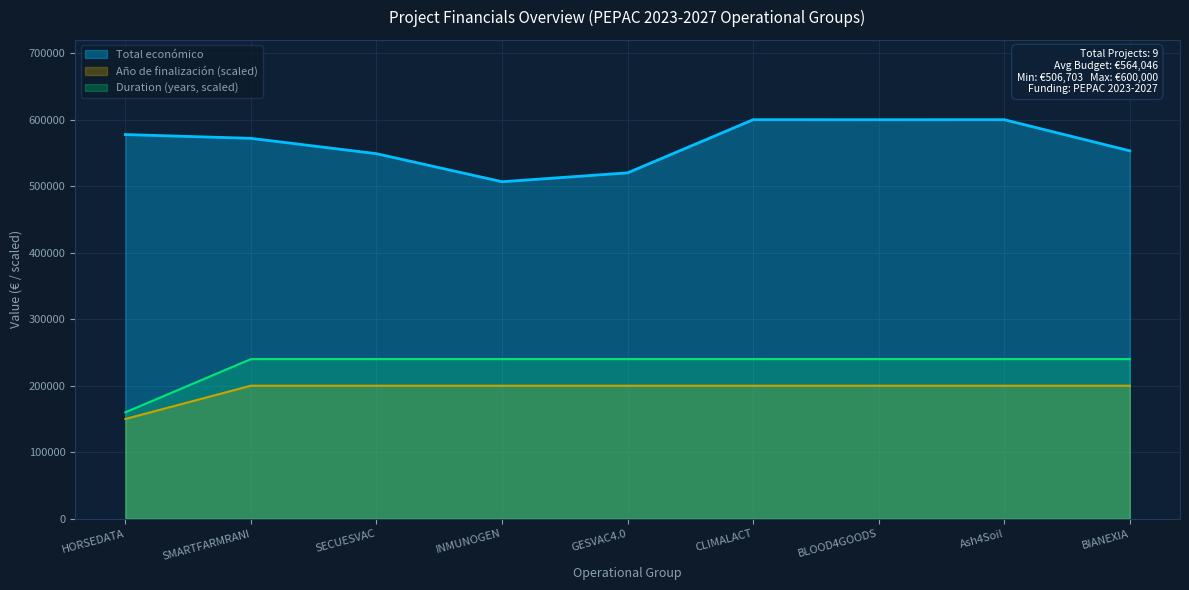

Between SMARTFARMRANI and BIANEXIA, which series saw the biggest shift?

Total económico